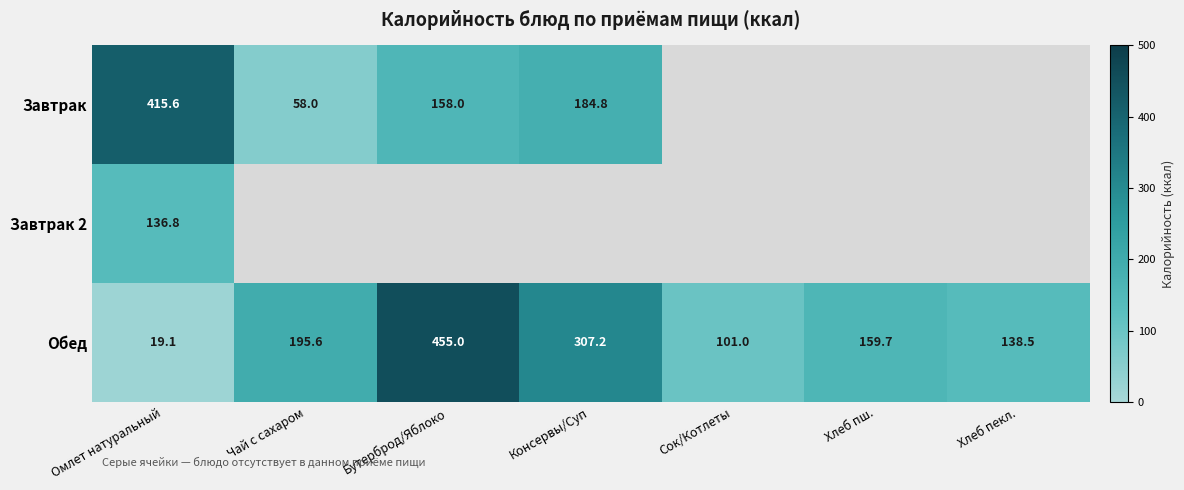

What is the difference between the maximum and minimum values in the Обед series?

435.9